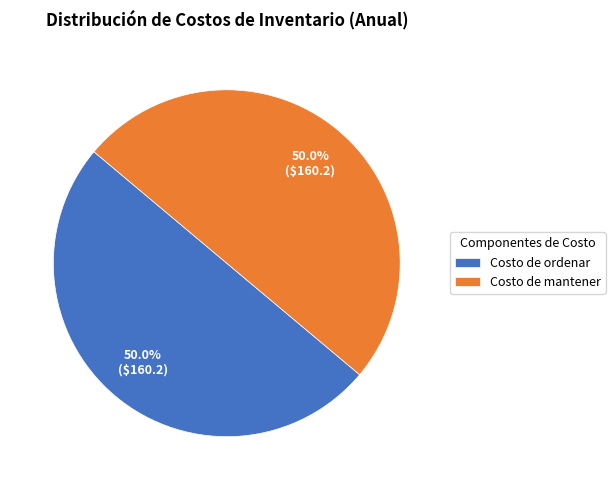

Approximately how many times larger is the value at Costo de ordenar compared to Costo de mantener?

1.0